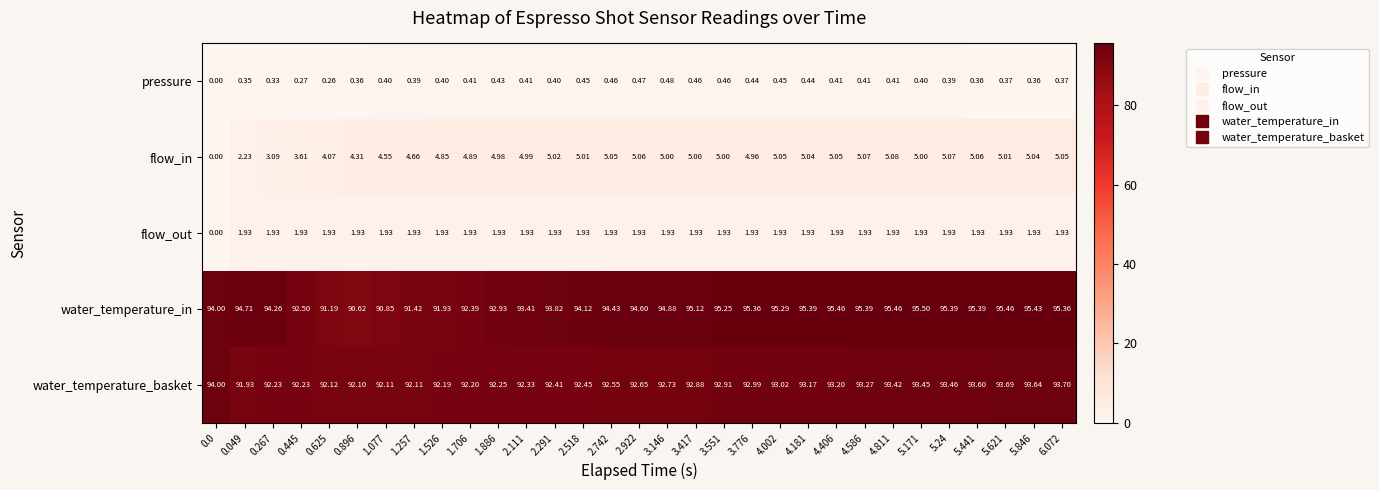

Is the value of flow_in at 6.072 greater than the value of pressure at 4.002?

Yes